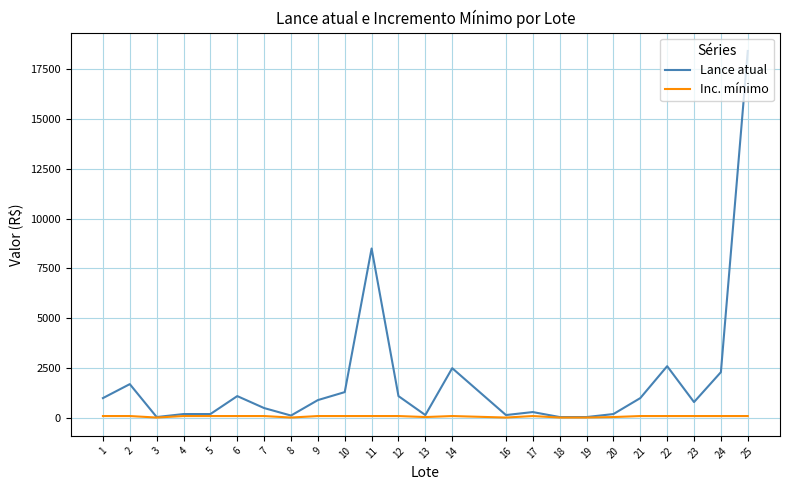

Does the chart display data point markers on the line(s)?

No